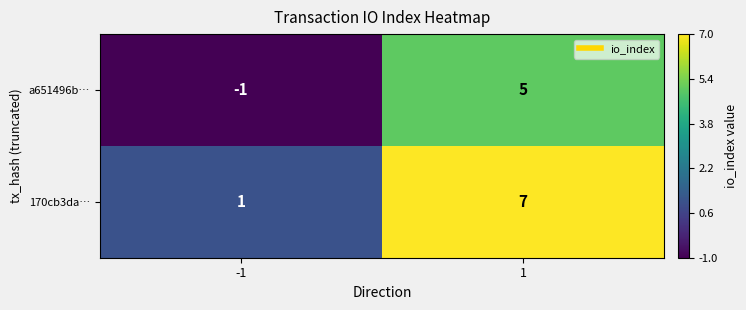

Is the value of a651496b… at 1 greater than the value of 170cb3da… at -1?

Yes